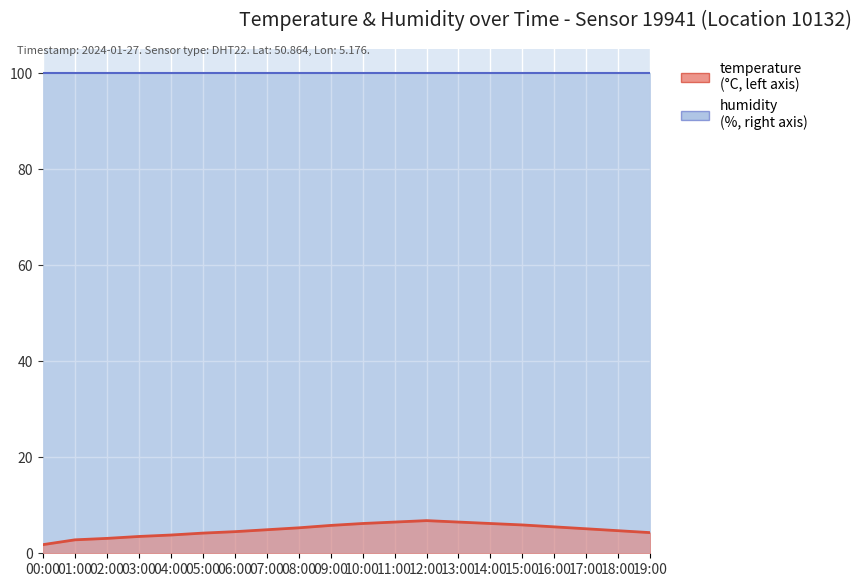

What is the smallest value displayed?

1.8